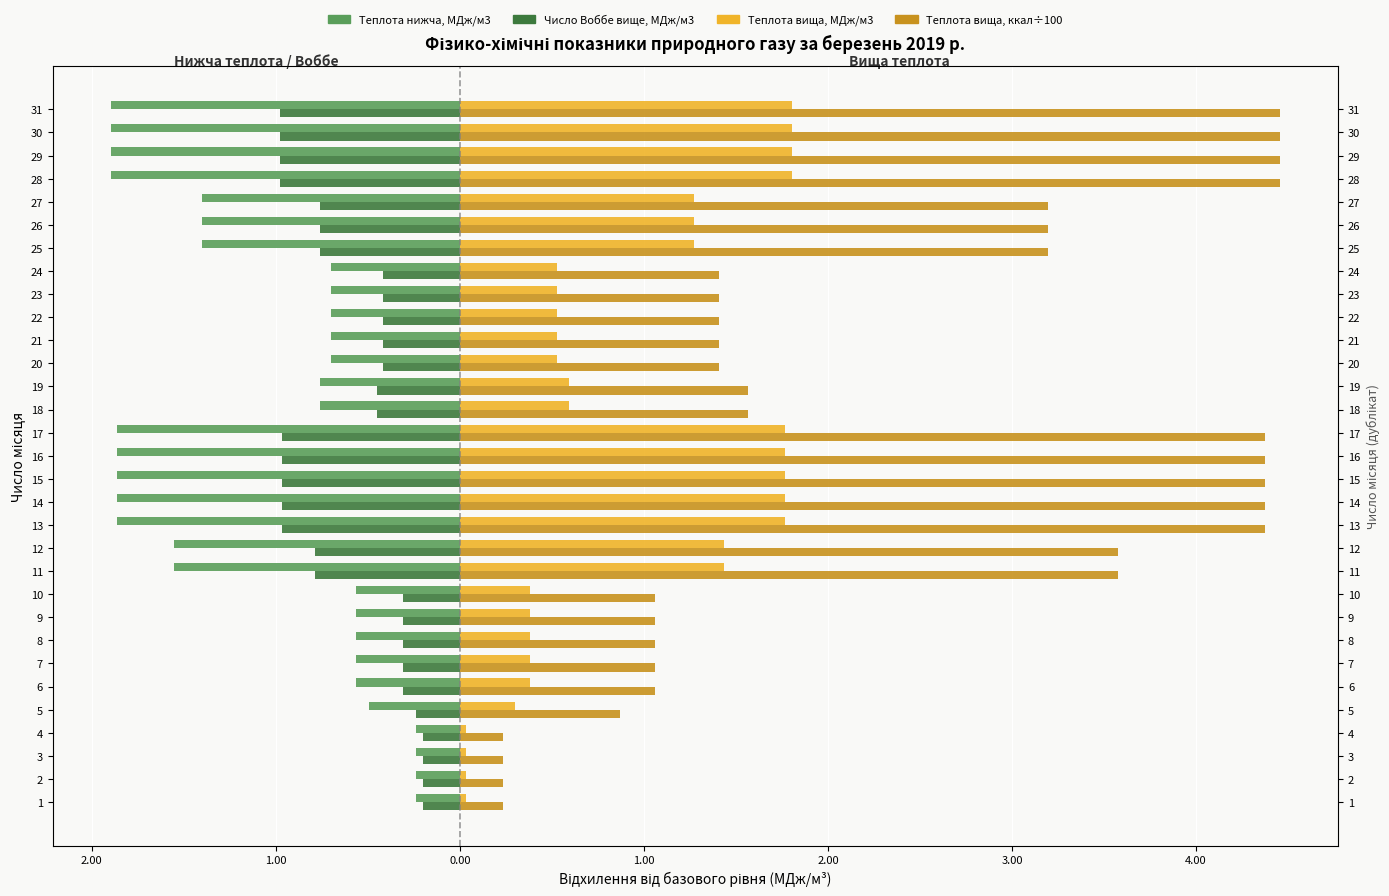

The Теплота нижча, МДж/м3 series shows -0.2 at 2.00. True or false?

True